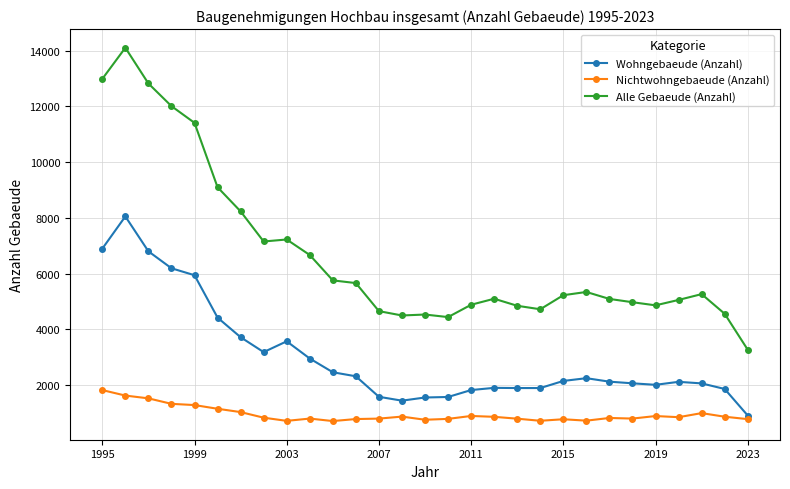

Count the number of categories in the chart.

29